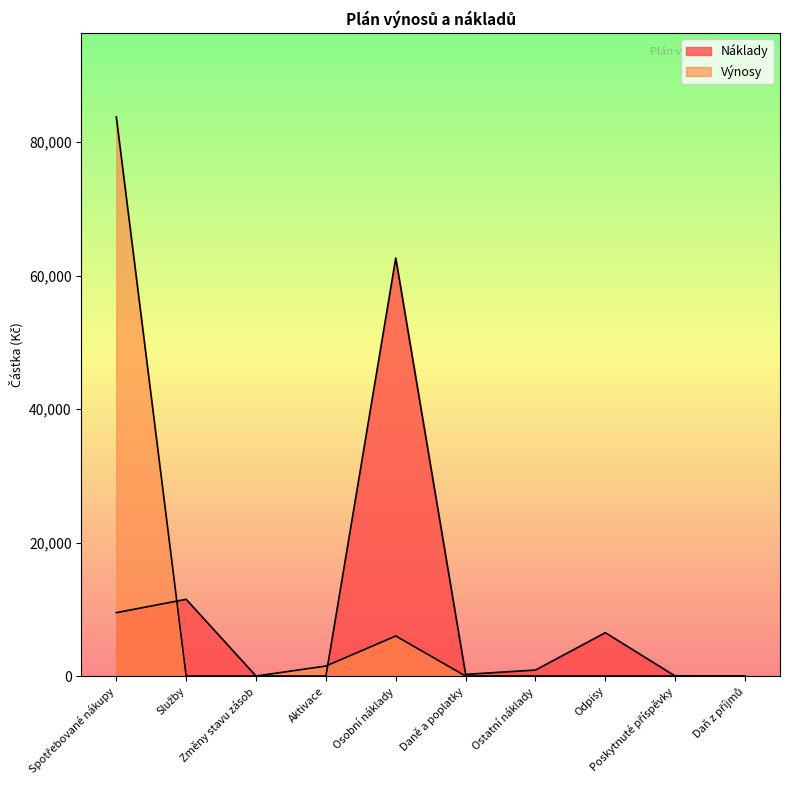

At how many categories does at least one series exceed 48300?

2